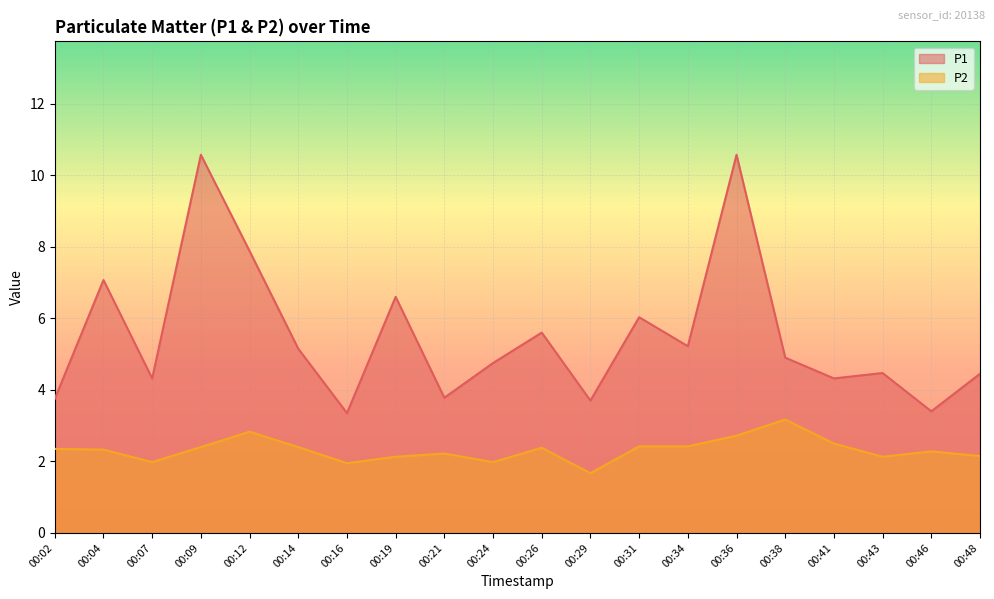

The value of P1 at 00:04 is 3.6. True or false?

False